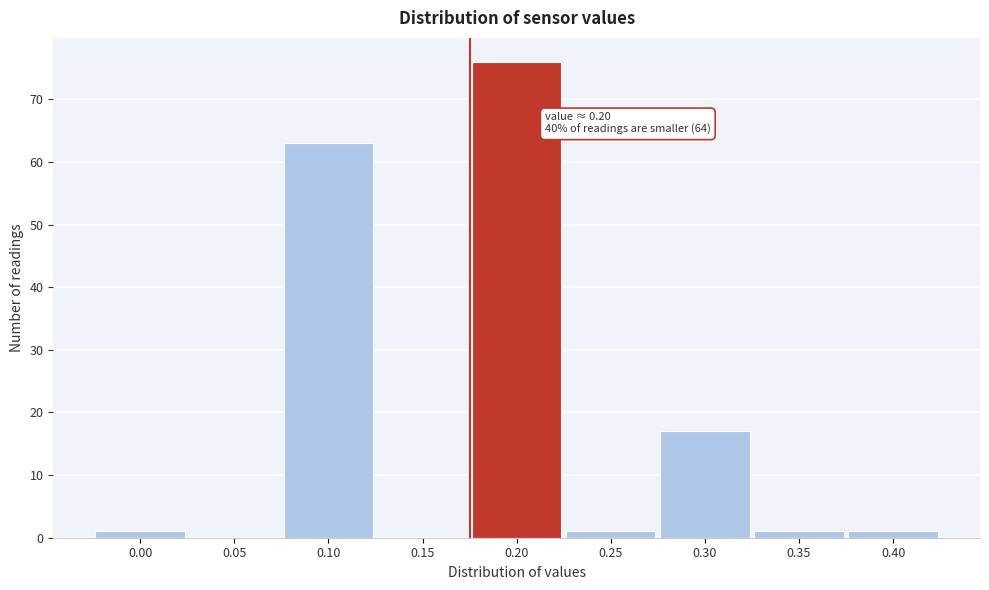

Reading left to right, transcribe all the data shown in this chart.

0.00=1	0.05=0	0.10=63	0.15=0	0.20=76	0.25=1	0.30=17	0.35=1	0.40=1